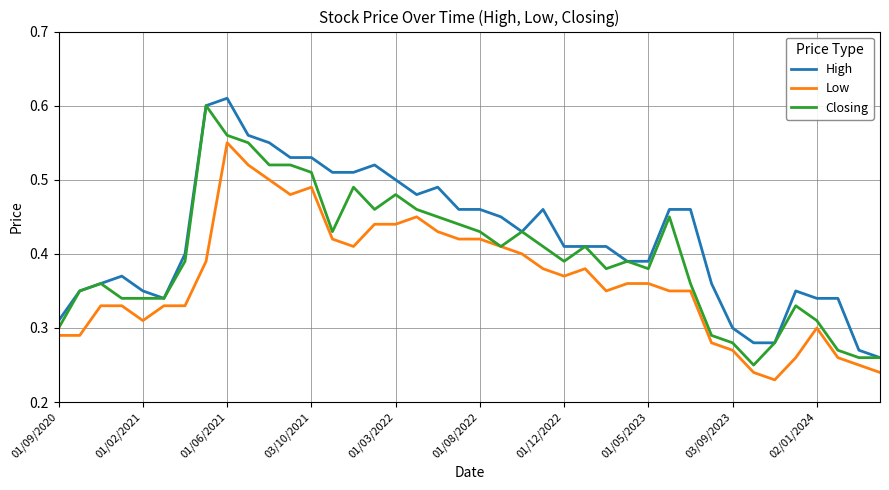

Which series has the largest total across all categories?

High